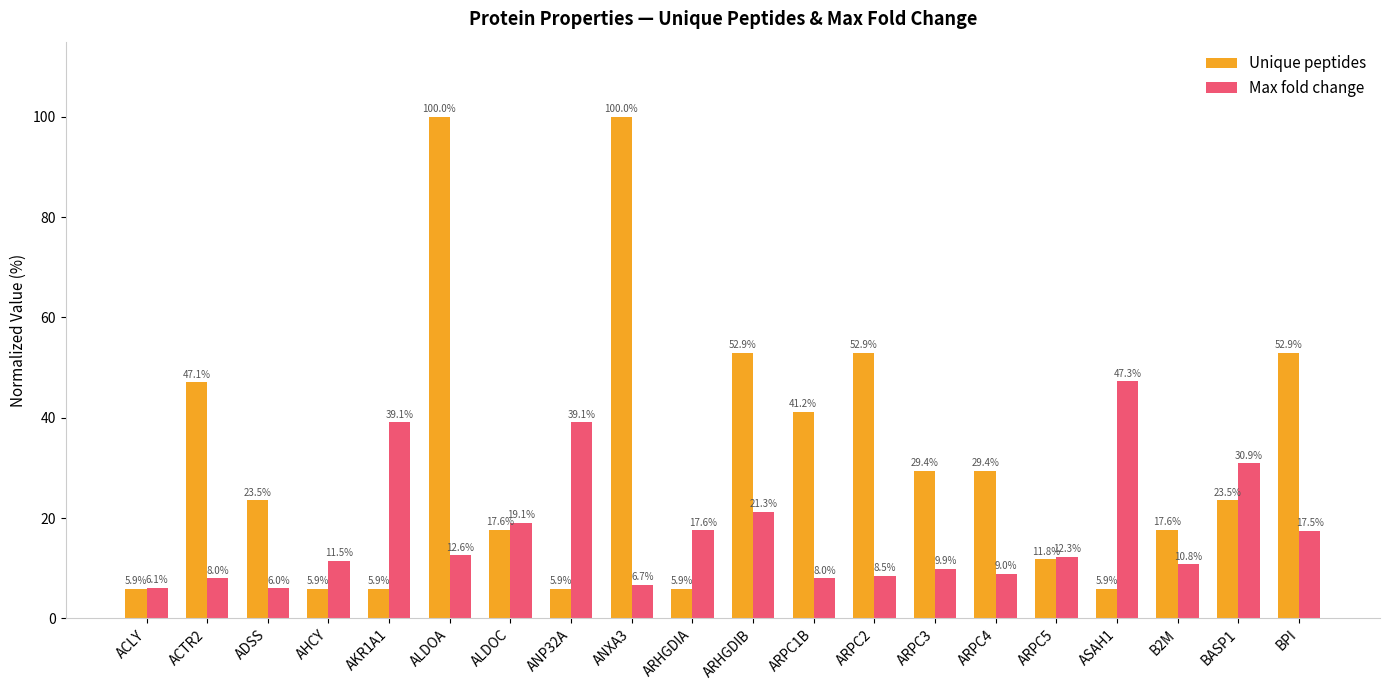

What are all the series names shown in the legend?

Unique peptides, Max fold change